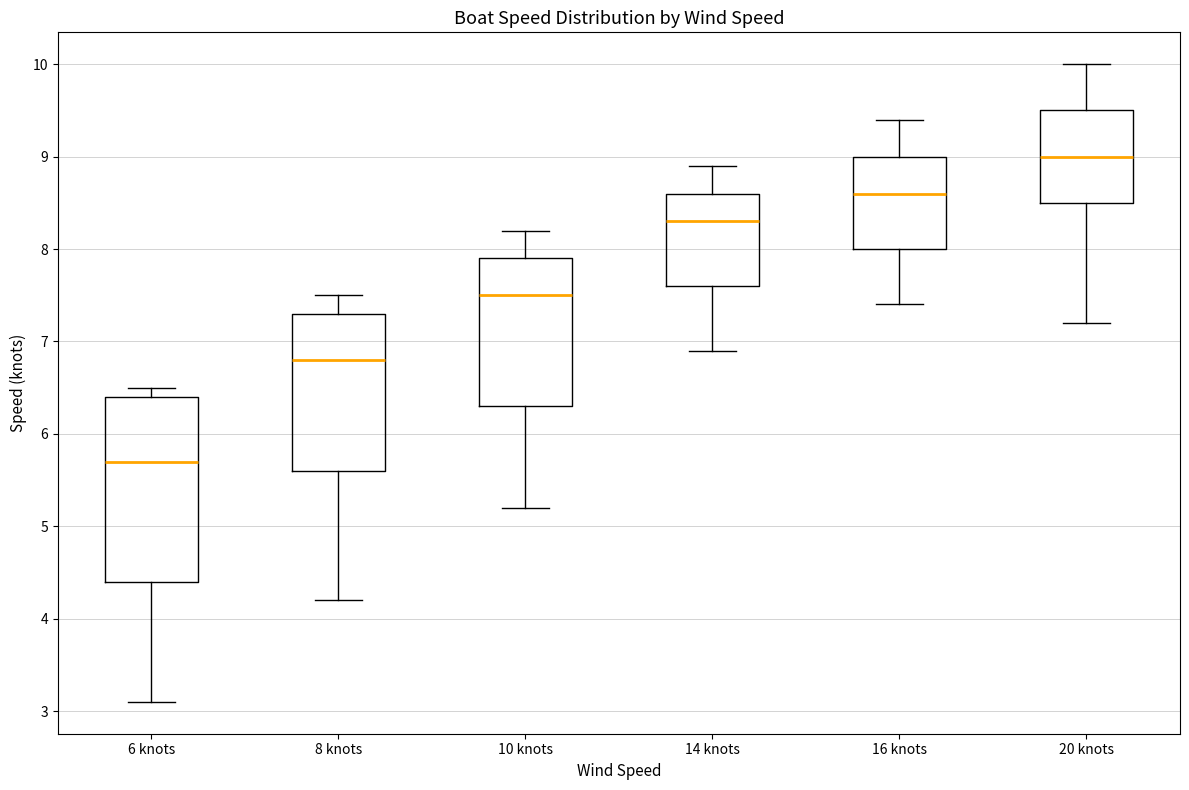

Reading left to right, transcribe this box plot: for each box, give where its median line is, the range the box spans, and where its two whiskers end, as read against the y-axis. The values are not printed on the chart, so give them approximately, as read against the axis.

6 knots: median 5.7, box 4.4 to 6.4, whiskers 3.1 to 6.5
8 knots: median 6.8, box 5.6 to 7.3, whiskers 4.2 to 7.5
10 knots: median 7.5, box 6.3 to 7.9, whiskers 5.2 to 8.2
14 knots: median 8.3, box 7.6 to 8.6, whiskers 6.9 to 8.9
16 knots: median 8.6, box 8.0 to 9.0, whiskers 7.4 to 9.4
20 knots: median 9.0, box 8.5 to 9.5, whiskers 7.2 to 10.0